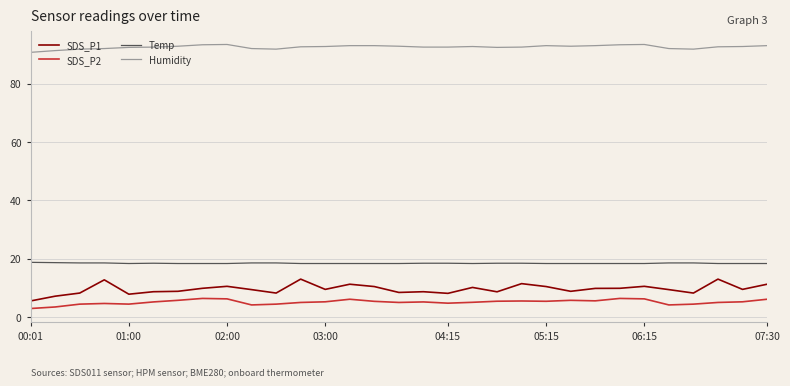

Which series has the widest spread of values?

SDS_P1